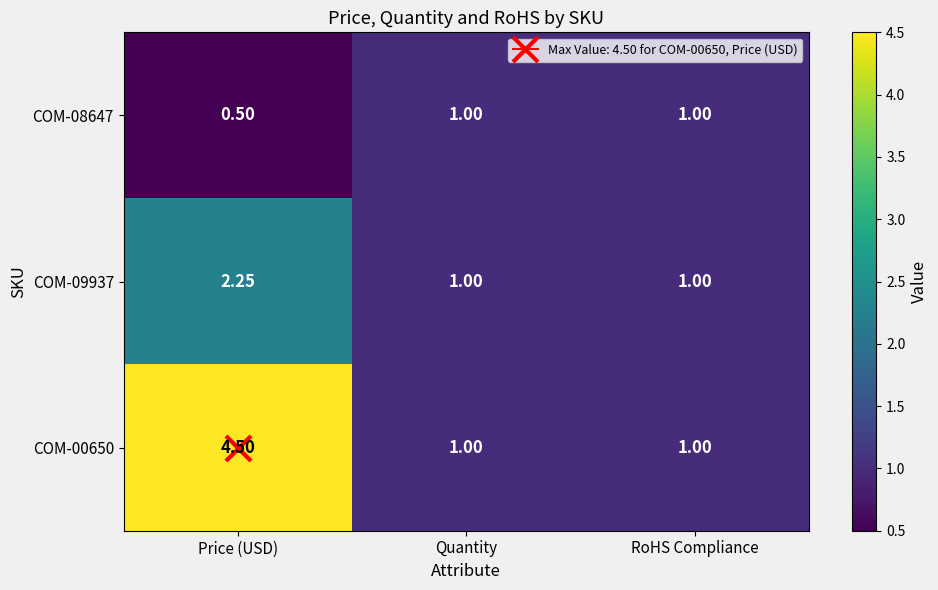

At which label is COM-08647 closest to 0?

Price (USD)